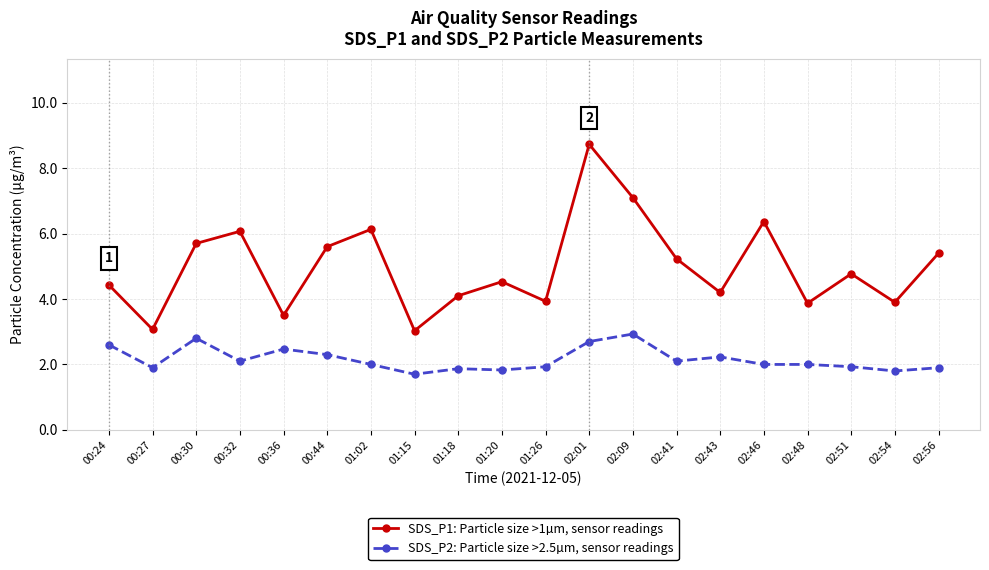

Which series has the widest spread of values?

SDS_P1: Particle size >1µm, sensor readings